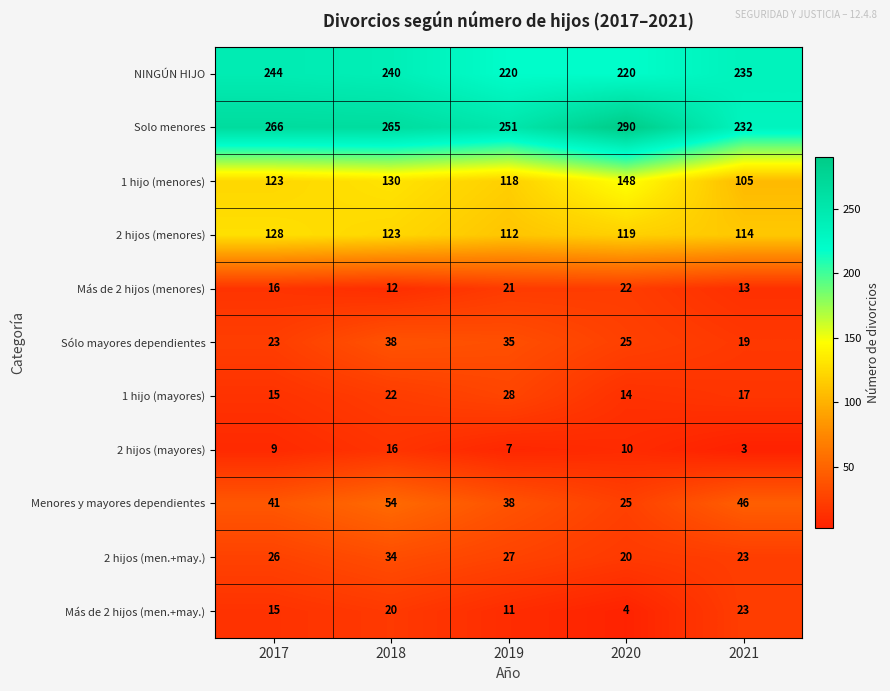

What is the total value across all series at 2018?

954